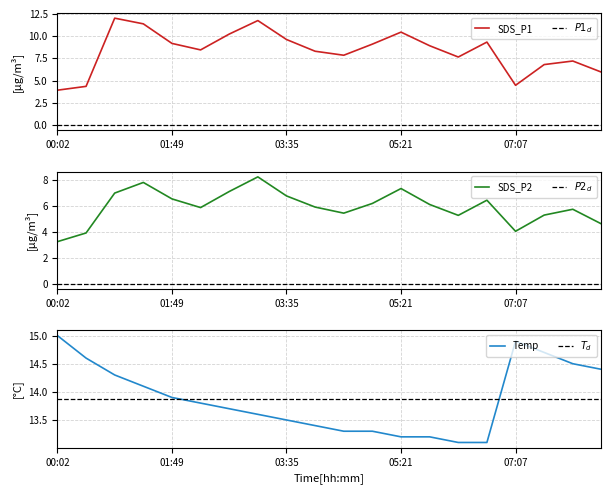

What is the lowest value of the Temp series?

13.1